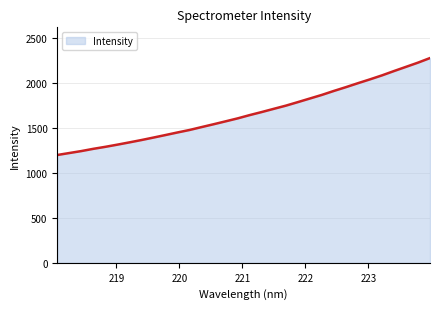

What is the maximum value shown in the chart?

2272.6